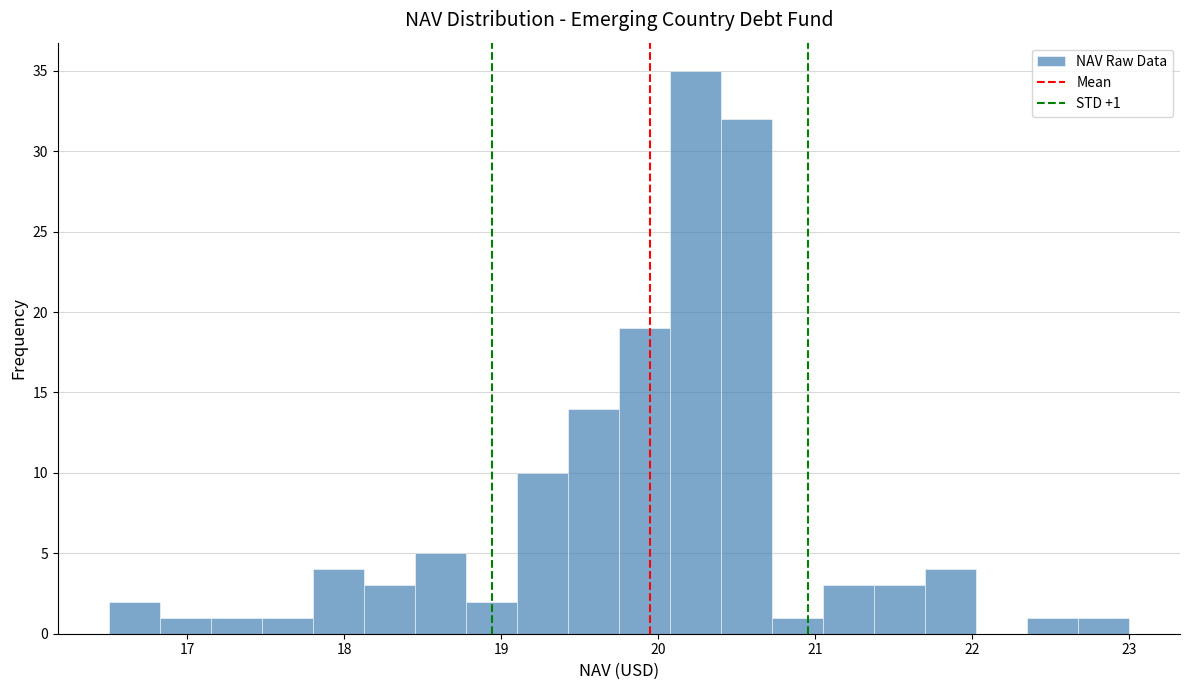

Read against the x-axis, roughly where is the centre of the tallest bar?

20.2